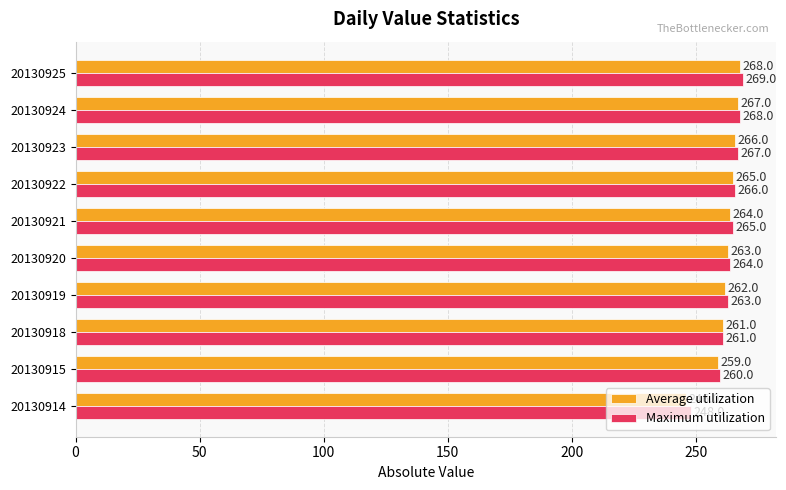

Is the value of Average utilization at 20130920 greater than the value of Maximum utilization at 20130922?

No